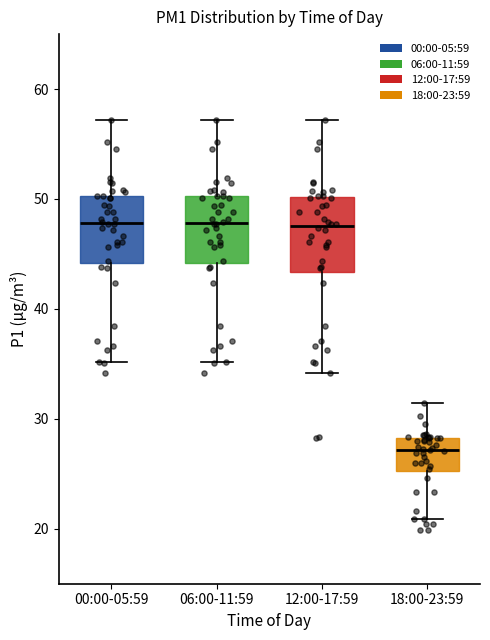

Reading left to right, read every box against the y-axis: the position of its median line, the range the box covers, and the ends of its whiskers. The values are not printed on the chart, so give them approximately, as read against the axis.

00:00-05:59: median 48, box 44 to 50, whiskers 35 to 57
06:00-11:59: median 48, box 44 to 50, whiskers 35 to 57
12:00-17:59: median 48, box 43 to 50, whiskers 34 to 57
18:00-23:59: median 27, box 25 to 28, whiskers 21 to 31